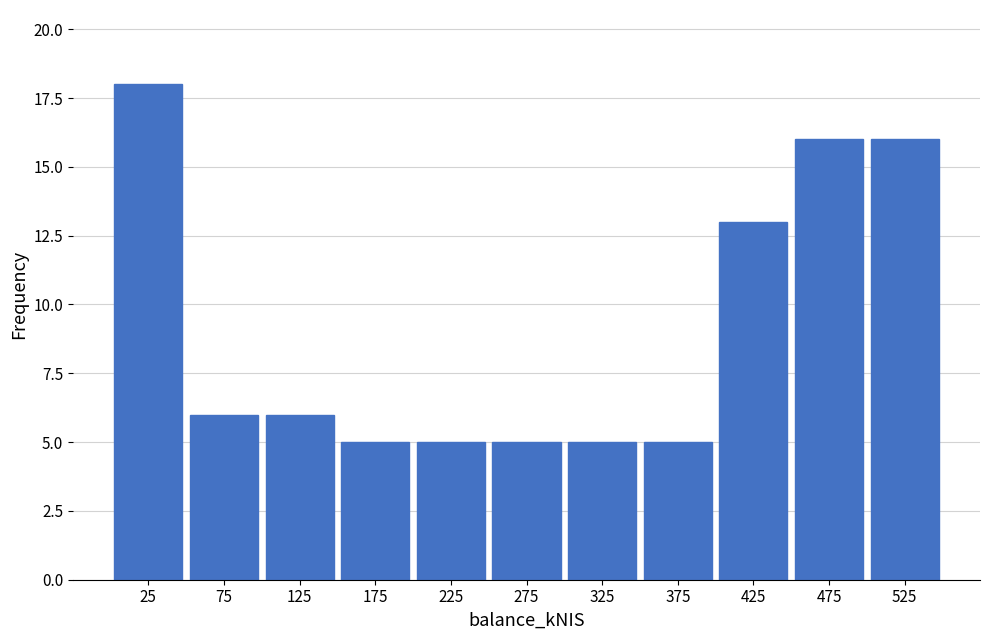

Which range on the x-axis has the tallest bar?

0 to 50